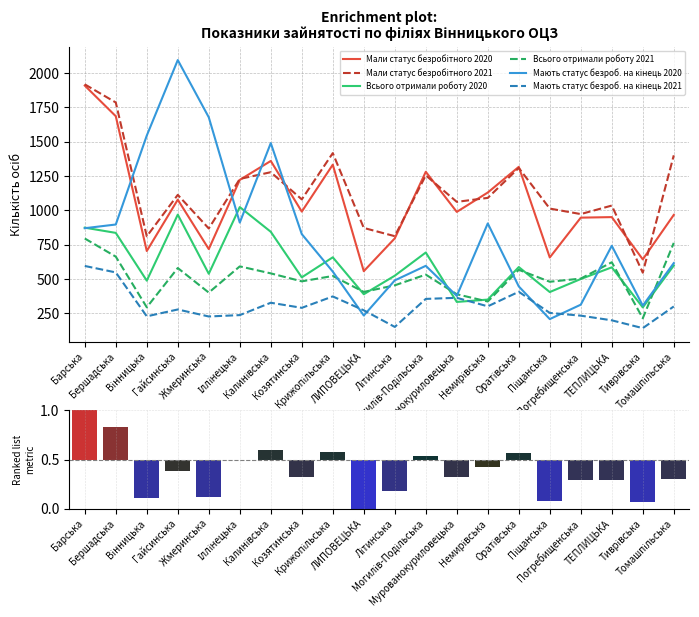

At which label does Мали статус безробітного 2021 reach its peak?

Барська